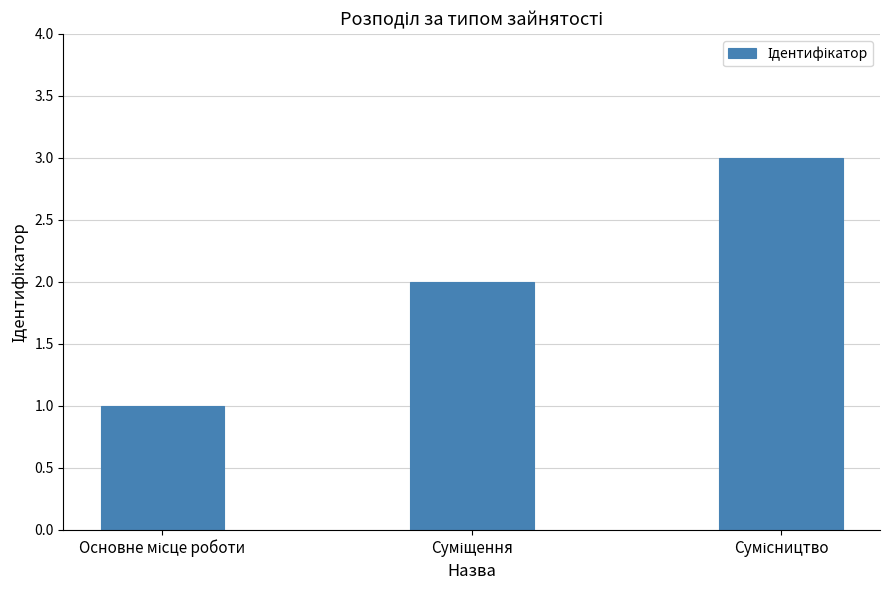

What is the sum of all values?

6